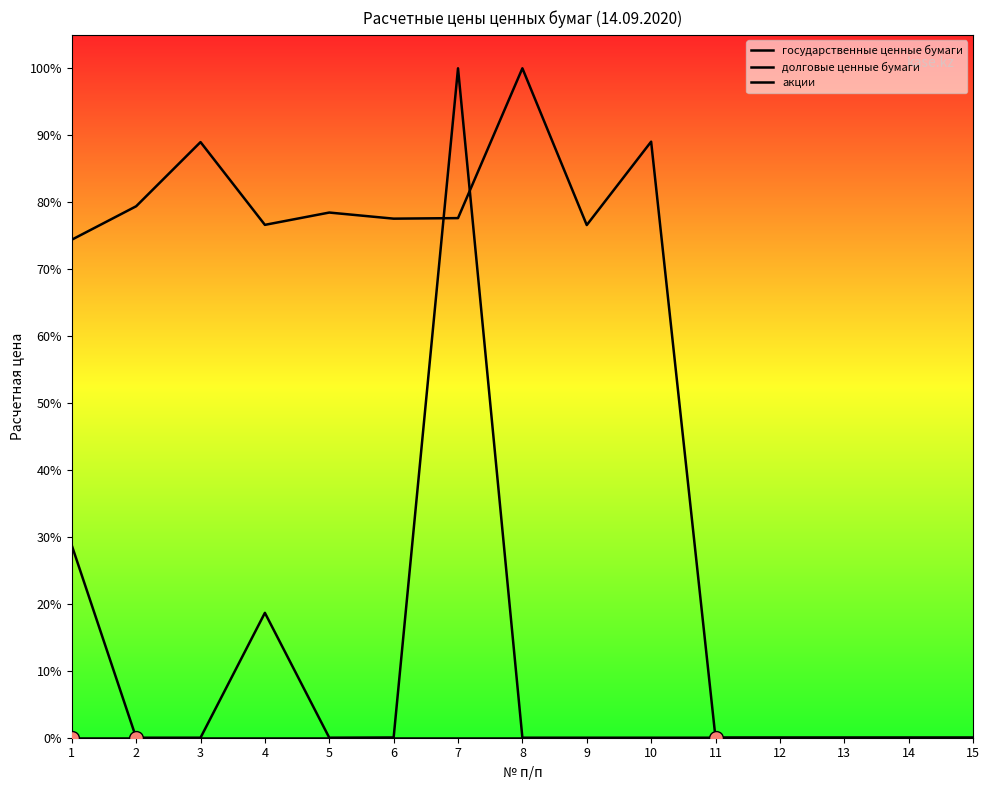

Which series has the largest range (max minus min)?

долговые ценные бумаги